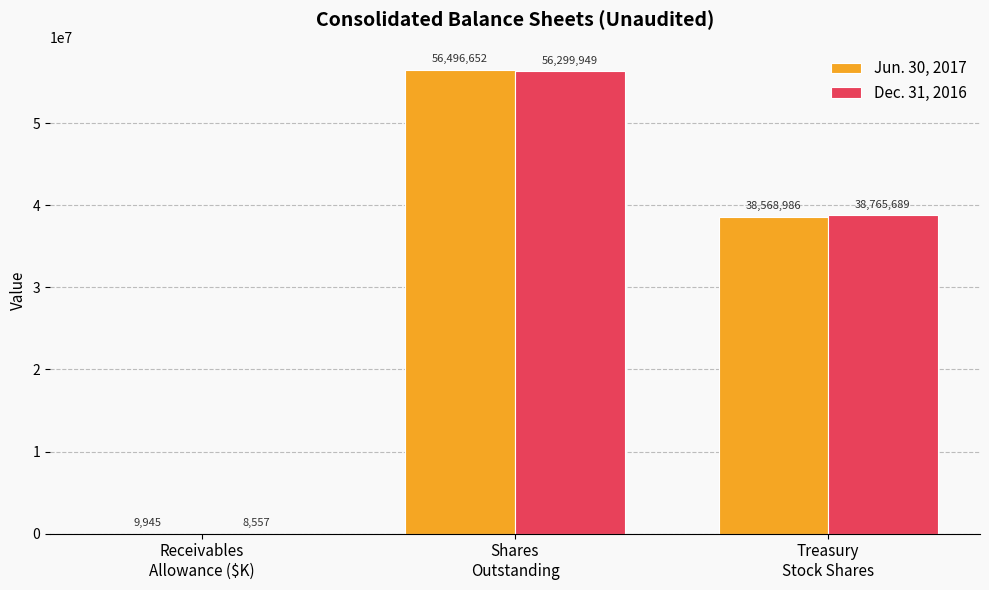

How many distinct data groups are displayed?

2